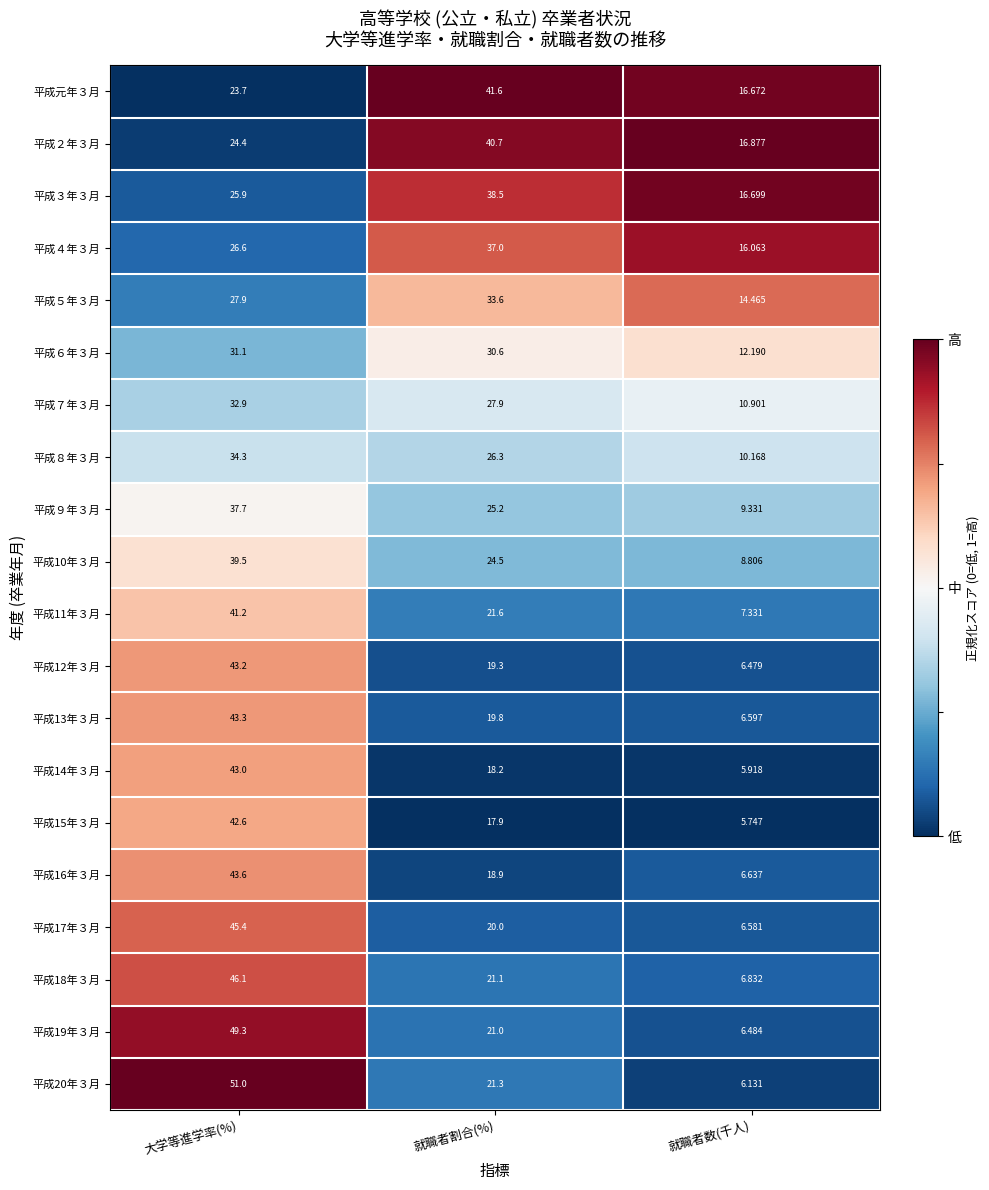

What is the greatest value displayed?

51.0